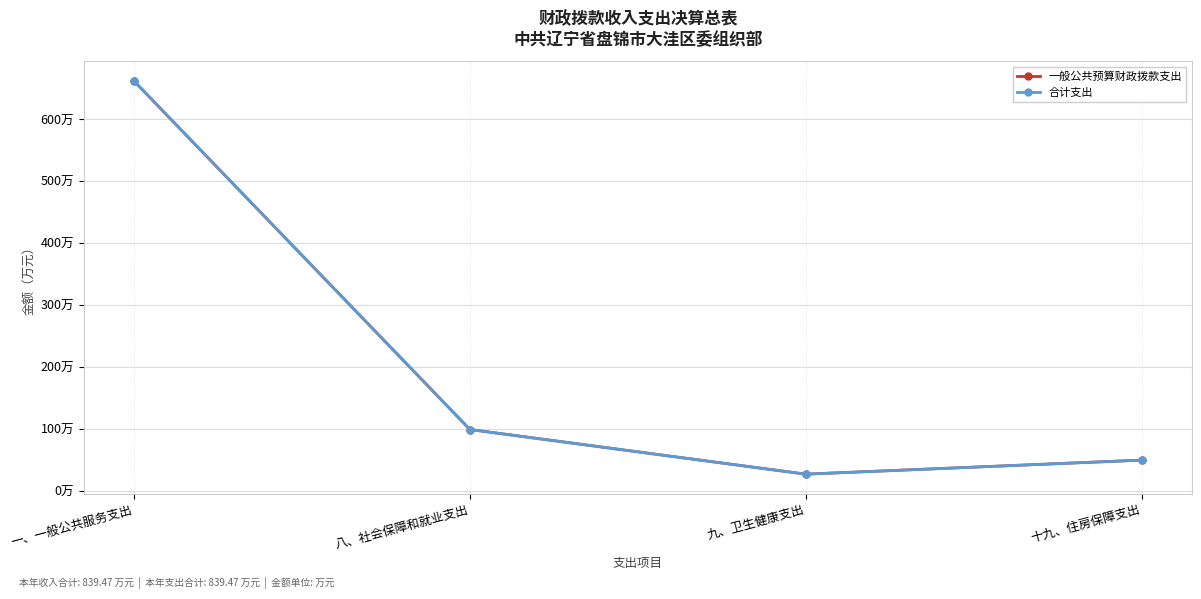

What is the greatest value displayed?

661.7